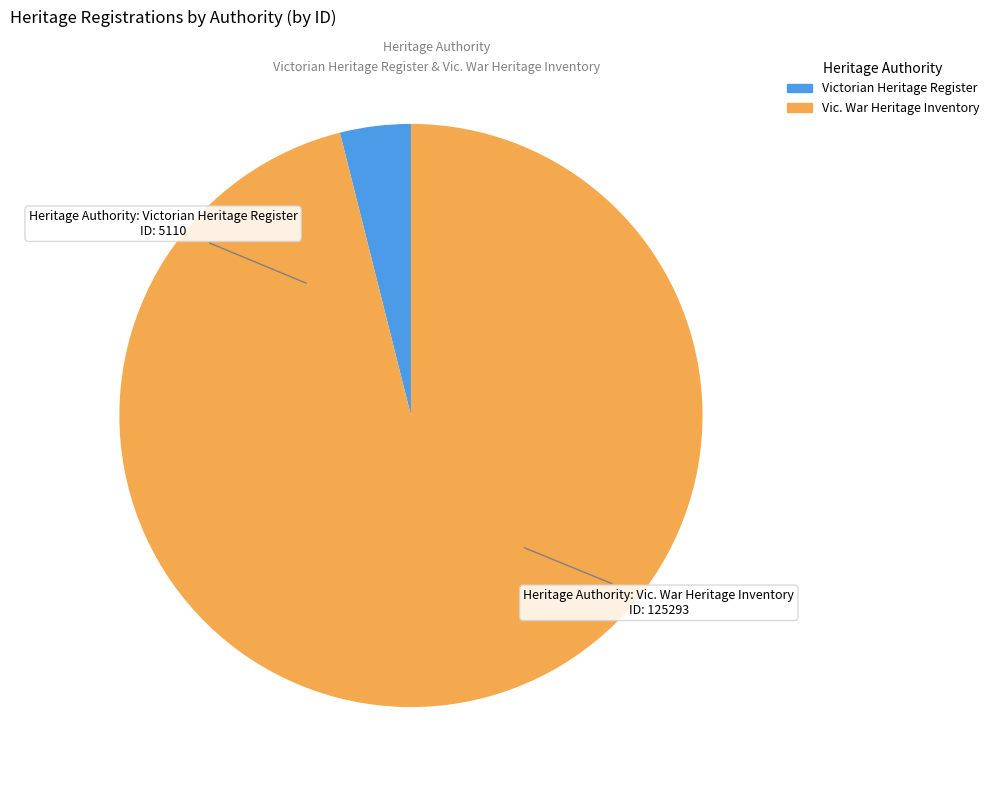

Is there any slice that represents more than half of the pie?

Yes